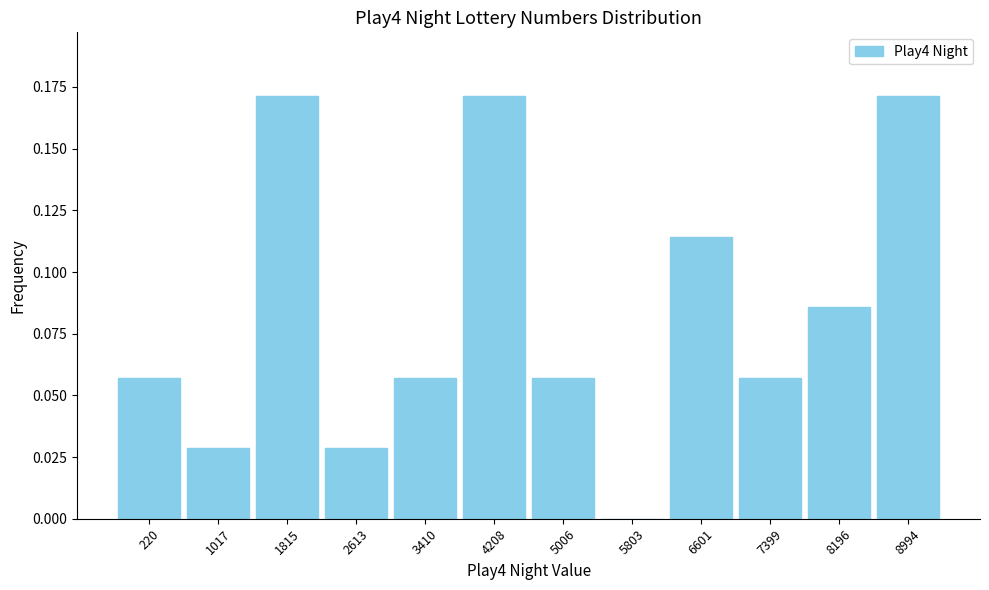

True or false: the data shows 0.0 at 1017.

True